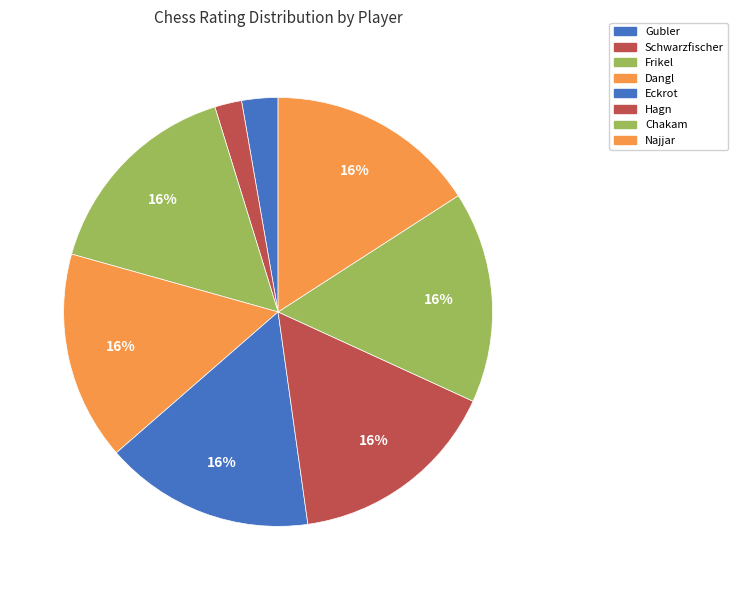

What is the change in value from Frikel to Najjar?

-1